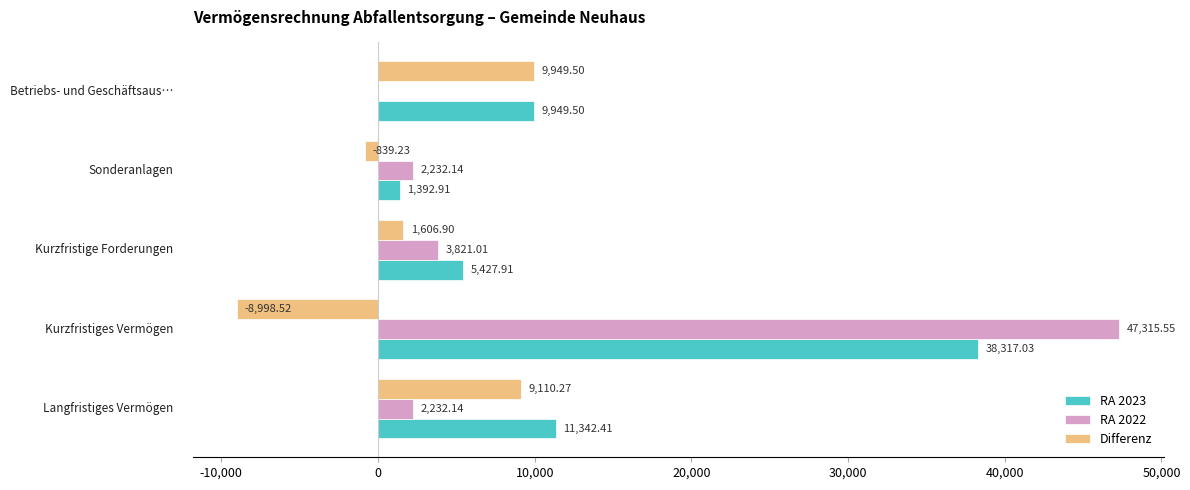

How many distinct data groups are displayed?

3